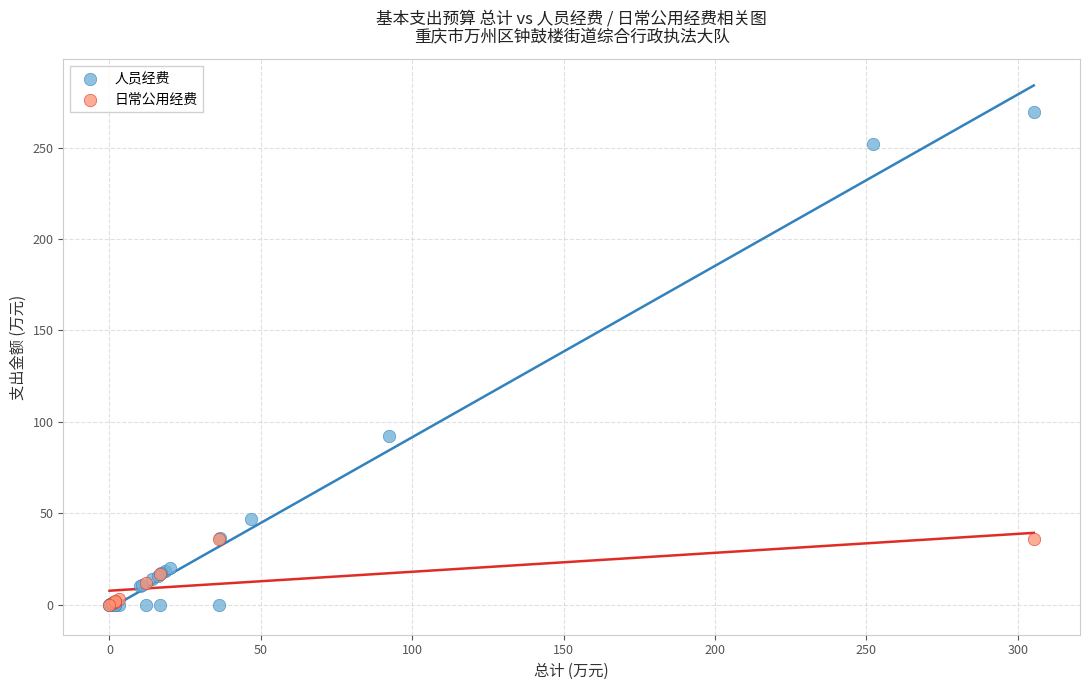

Which series has the widest spread of Y values?

人员经费